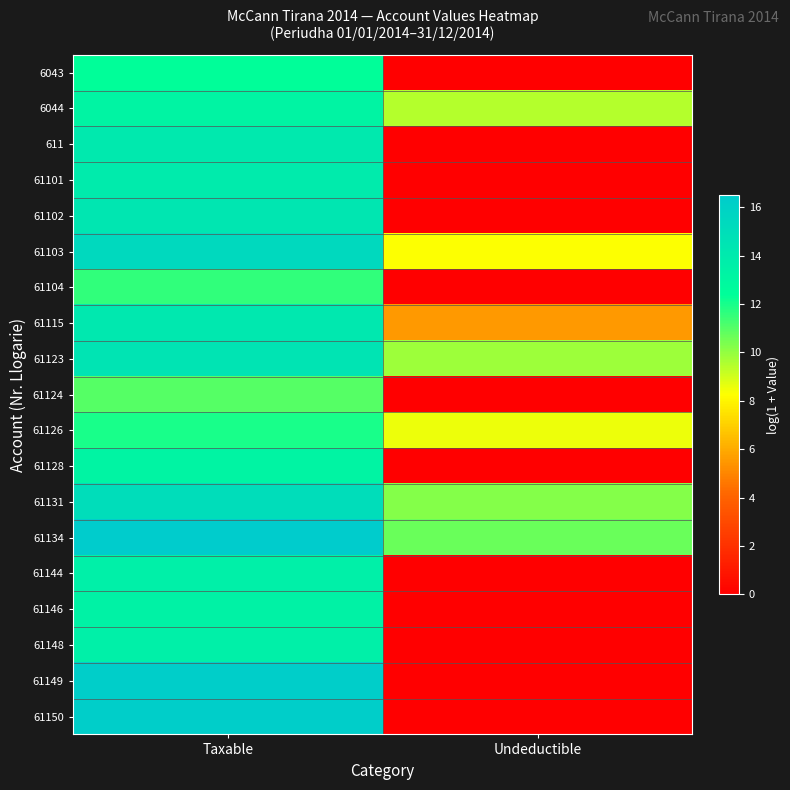

Which has a higher value, Undeductible or Taxable?

Taxable